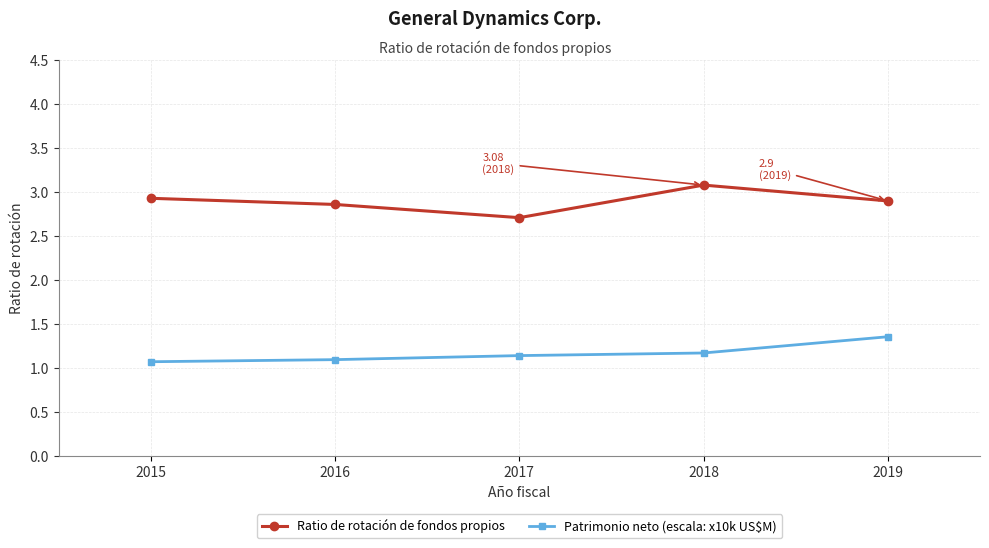

Reading left to right, what are all the values shown in this chart?

Ratio de rotación de fondos propios: 2015=2.9	2016=2.9	2017=2.7	2018=3.1	2019=2.9
Patrimonio neto (escala: x10k US$M): 2015=1.1	2016=1.1	2017=1.1	2018=1.2	2019=1.4